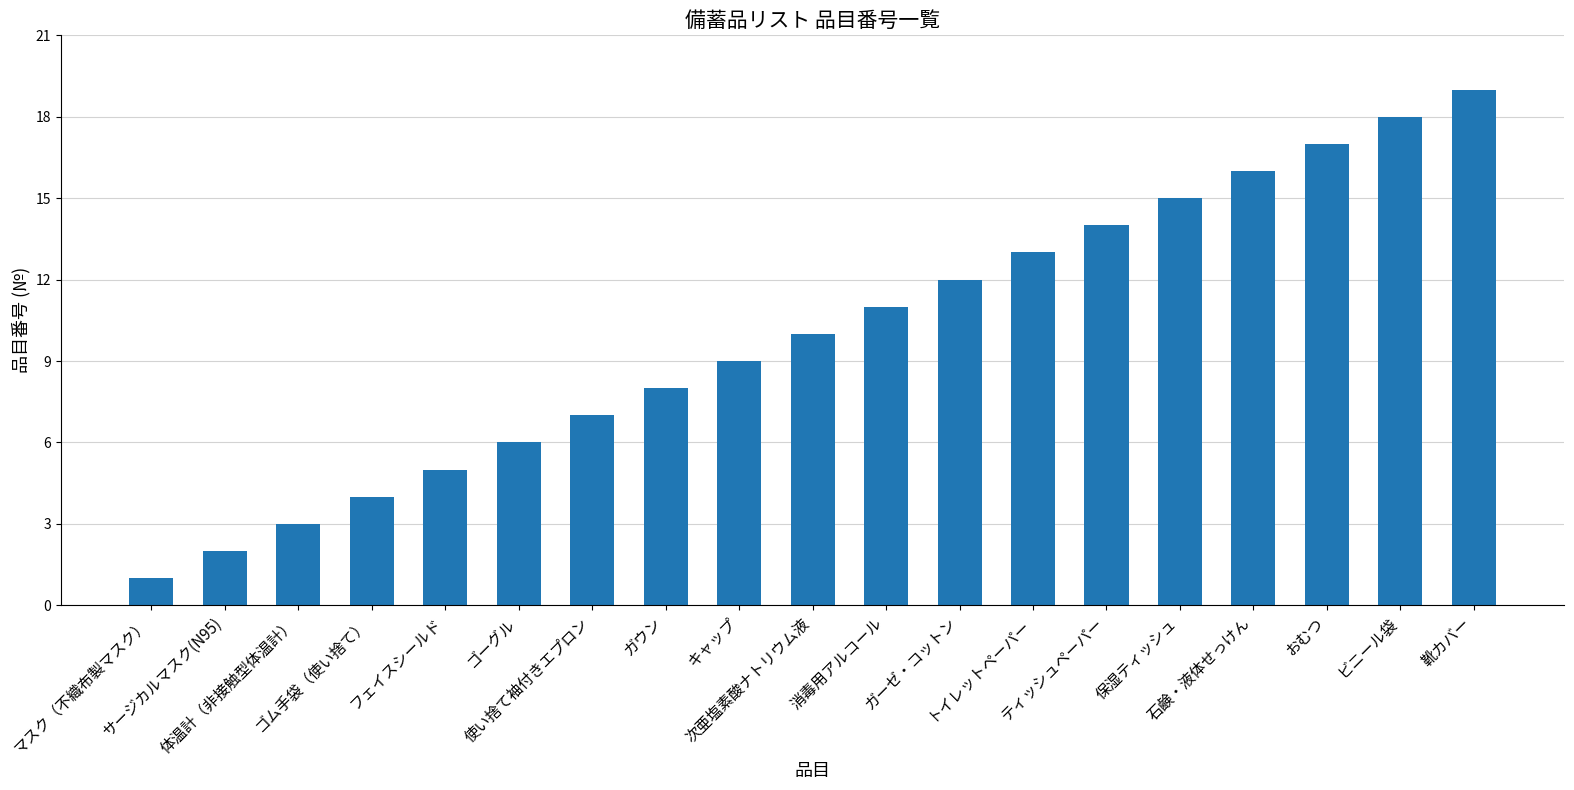

Are the bars horizontal?

No